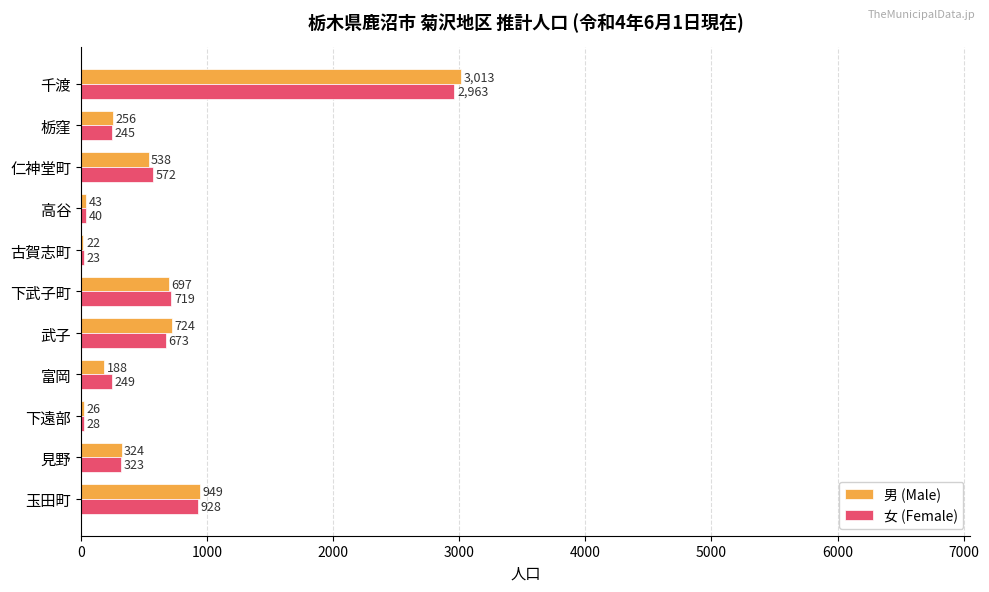

Rank the series by their average value, from lowest to highest.

女 (Female), 男 (Male)